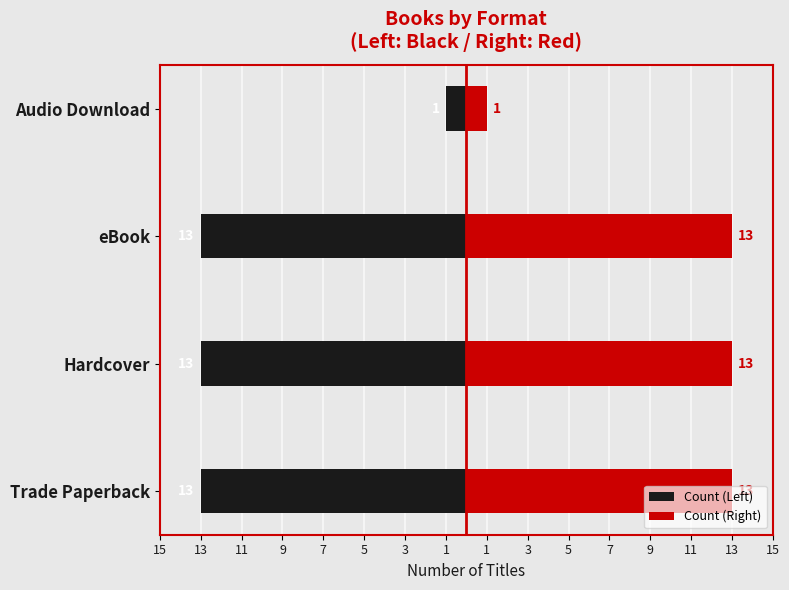

Is it true that Count (Right) equals 21 at Trade Paperback?

False